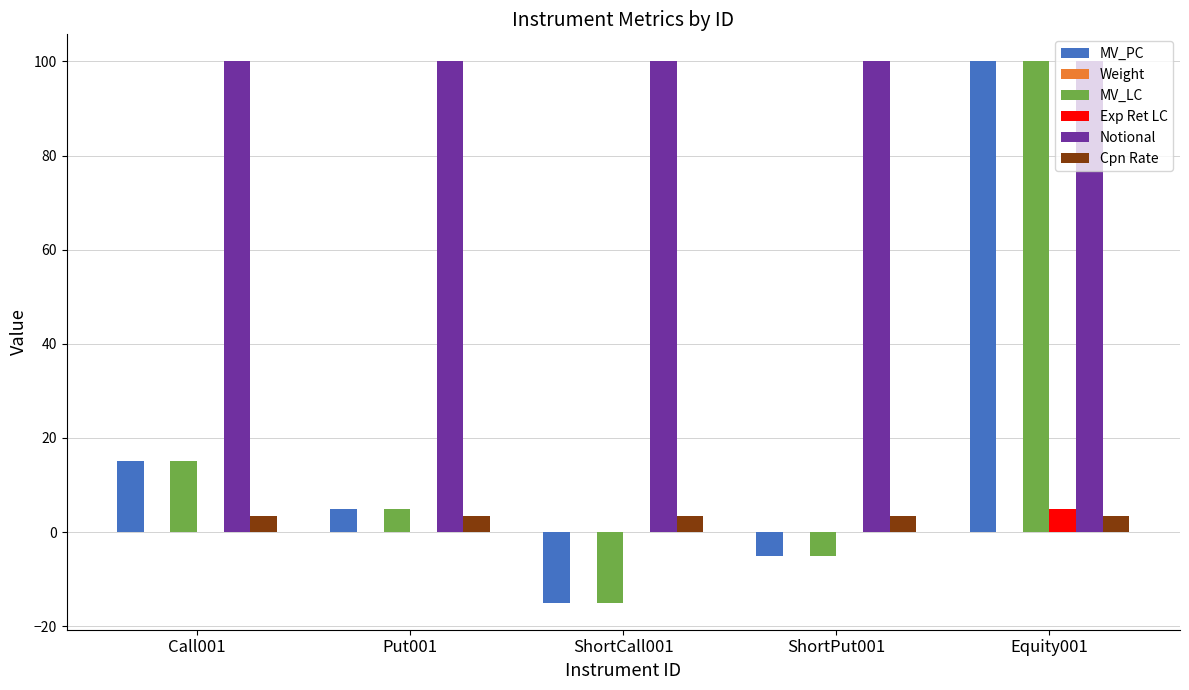

Which series has the largest total across all categories?

Notional